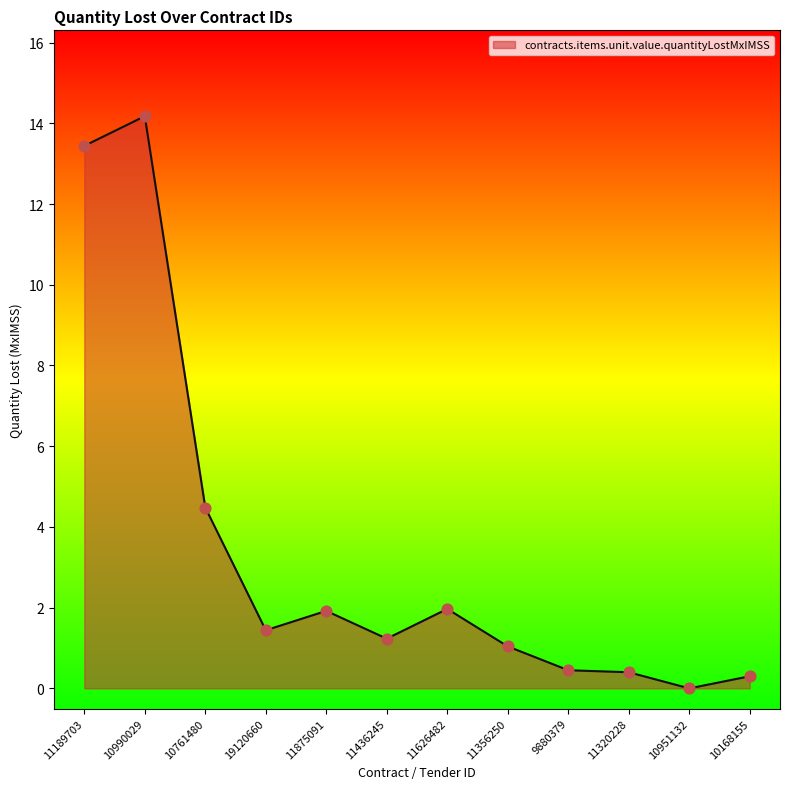

Approximately how many times larger is the value at 11189703 compared to 11626482?

6.8